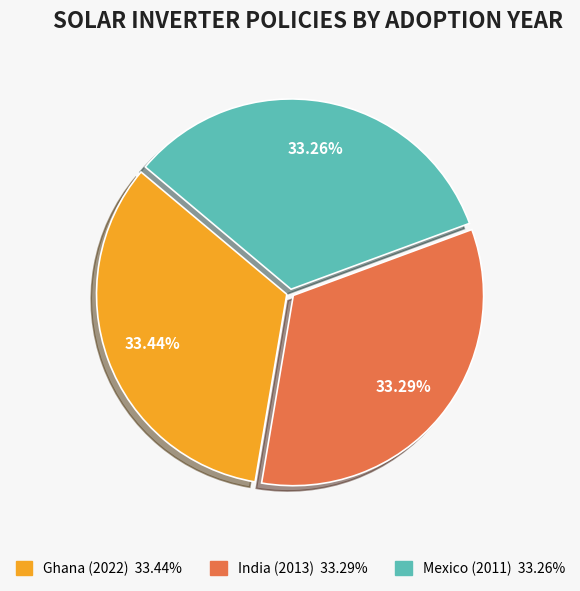

Is it true that India (2013) is 25% of the pie?

False